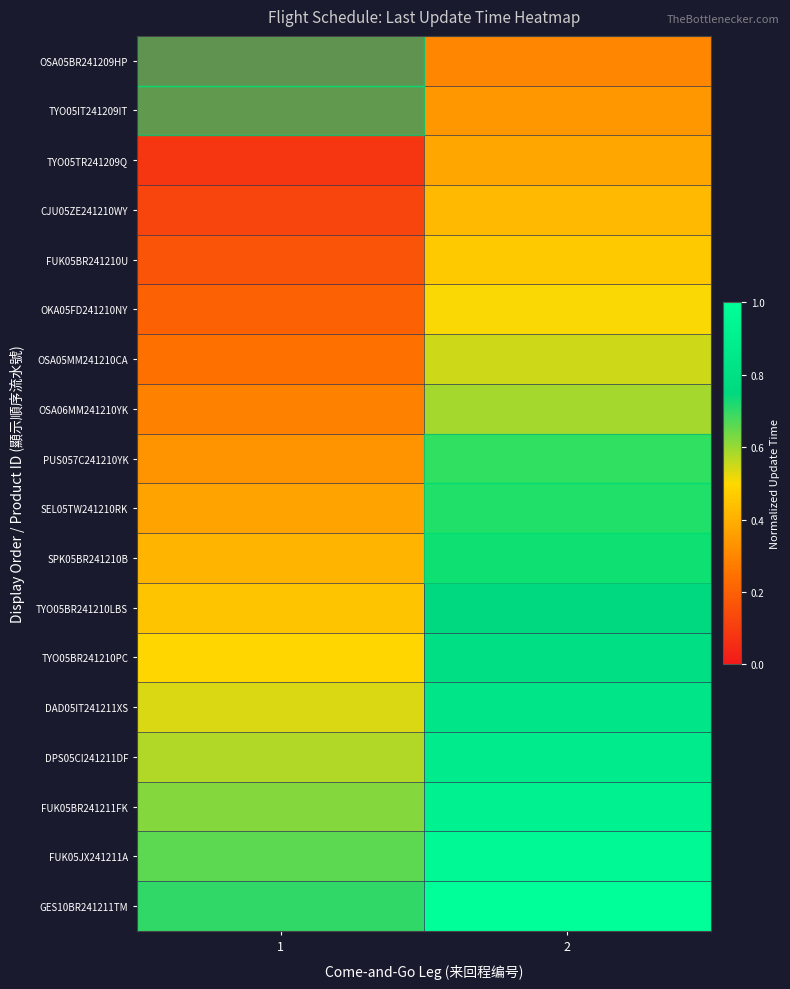

At which category does the chart reach its minimum across all series?

1